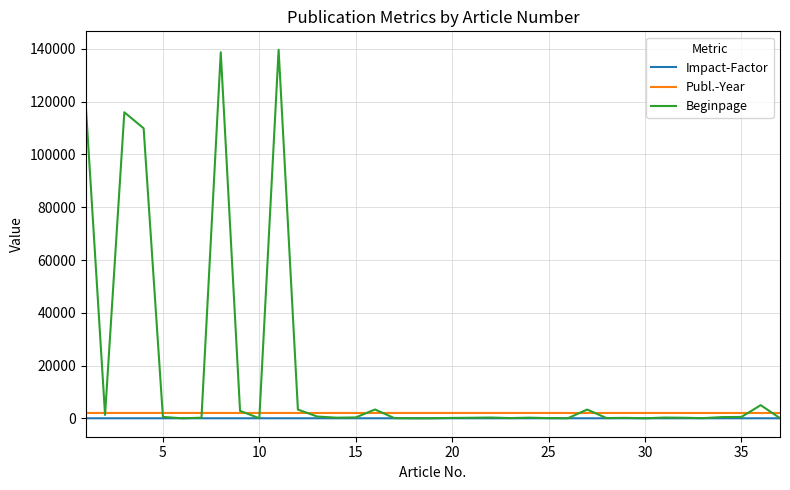

Which series has the widest spread of values?

Beginpage